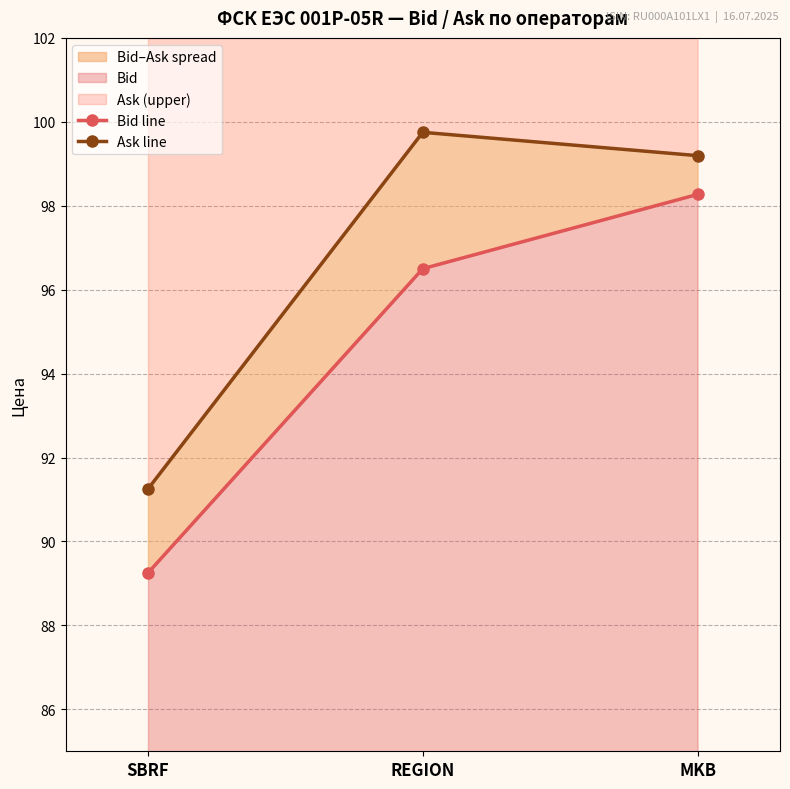

At how many categories does at least one series exceed 93?

2